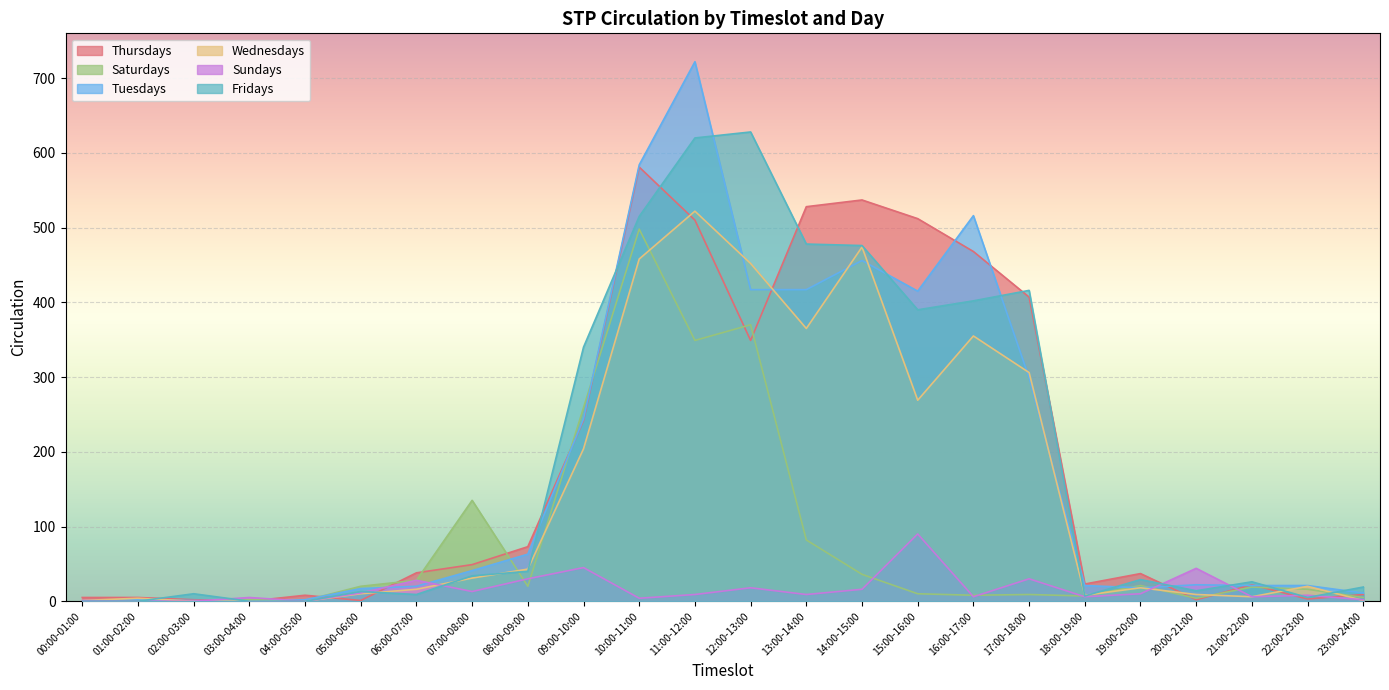

At 23:00-24:00, list the series in order from largest to smallest.

Fridays, Tuesdays, Thursdays, Saturdays, Sundays, Wednesdays